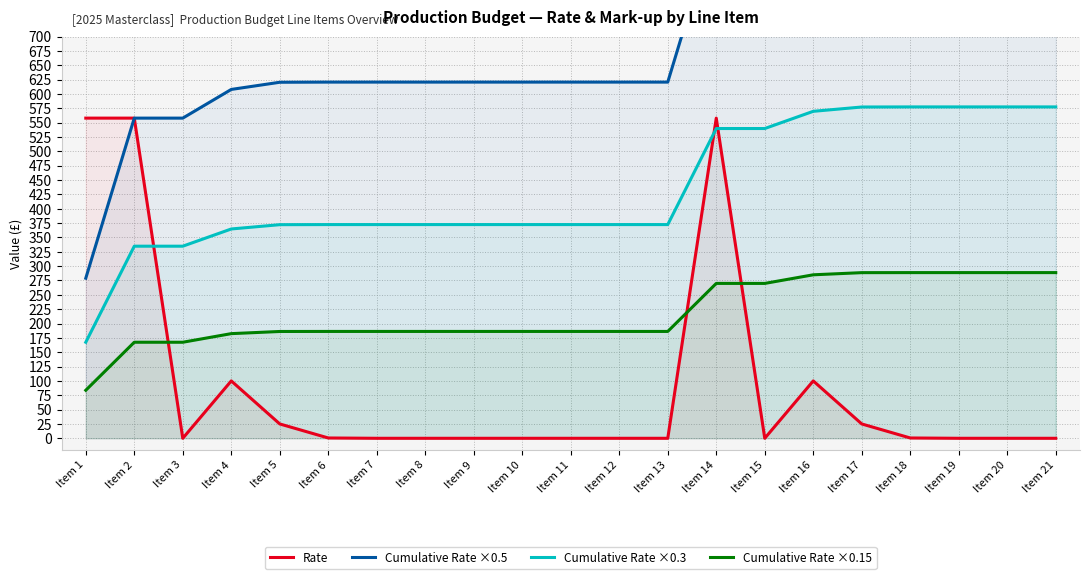

What is the difference between the second highest and second lowest values in the Cumulative Rate ×0.5 series?

404.5